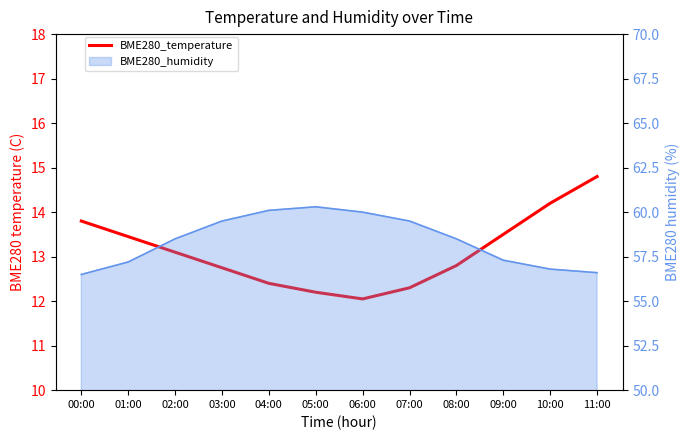

What is the ratio of the value at 00:00 to the value at 05:00?

1.1